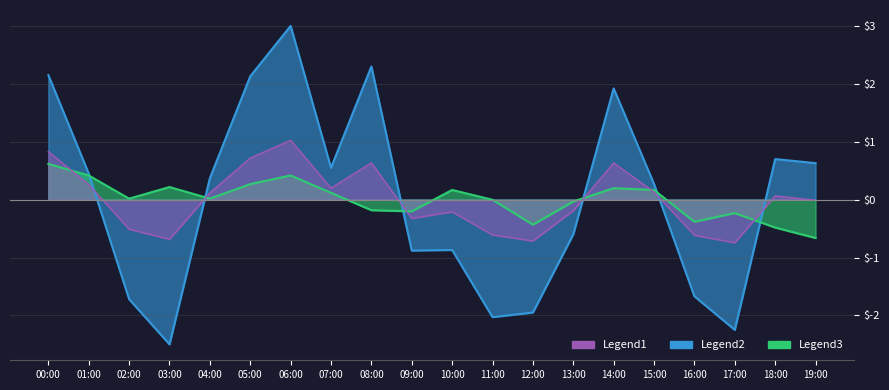

Reading right to left, what are all the values shown in this chart?

P1: -0.0	0.1	-0.7	-0.6	0.1	0.6	-0.2	-0.7	-0.6	-0.2	-0.3	0.6	0.2	1.0	0.7	0.1	-0.7	-0.5	0.3	0.8
P2: -0.7	-0.5	-0.2	-0.4	0.2	0.2	-0.0	-0.4	-0.0	0.2	-0.2	-0.2	0.1	0.4	0.3	0.0	0.2	0.0	0.4	0.6
P1_centered: 0.6	0.7	-2.3	-1.7	0.3	1.9	-0.6	-1.9	-2.0	-0.9	-0.9	2.3	0.5	3.0	2.1	0.4	-2.5	-1.7	0.4	2.1